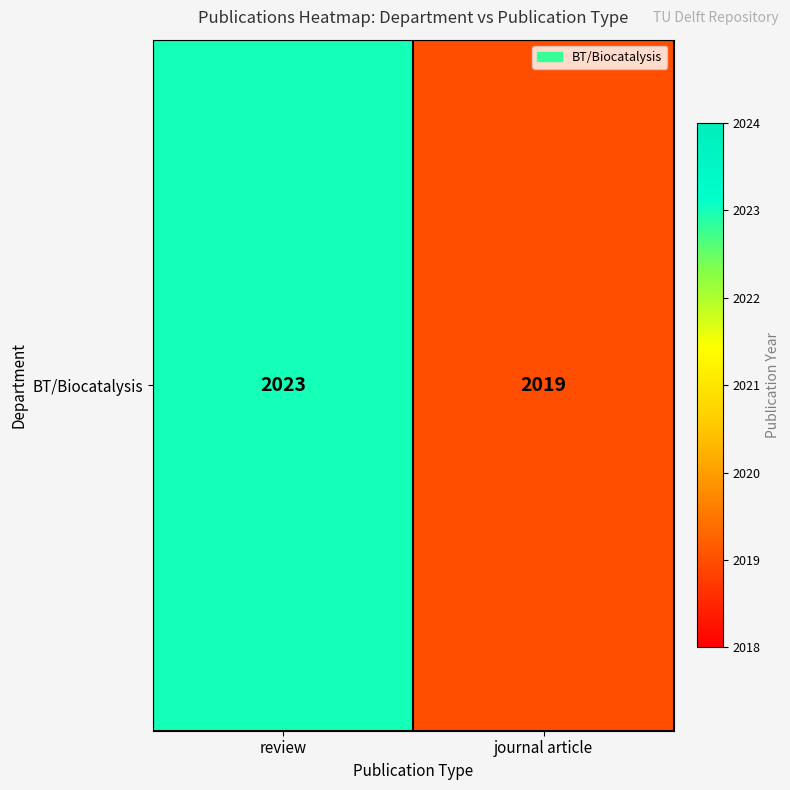

How many series are shown in this chart?

1